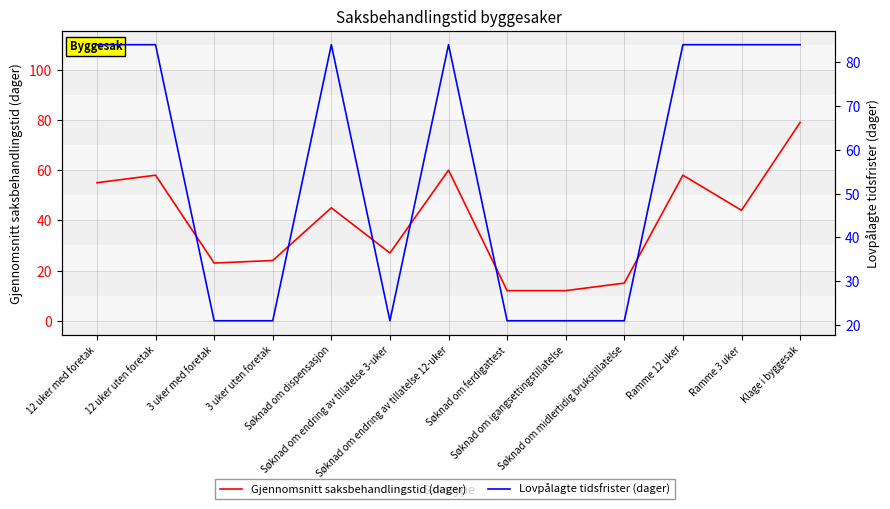

Between Klage i byggesak and Søknad om endring av tillatelse 12-uker, which is larger?

Klage i byggesak